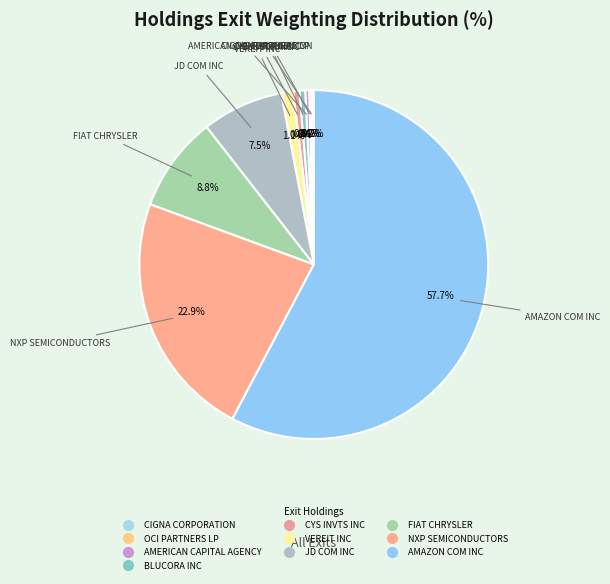

What is the largest slice in the pie chart?

AMAZON COM INC